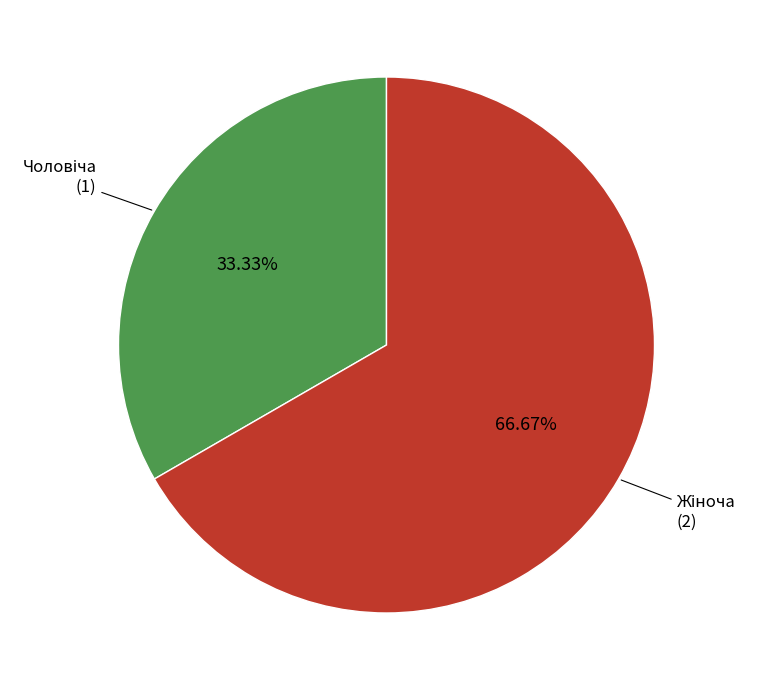

Is there any slice that represents more than half of the pie?

Yes